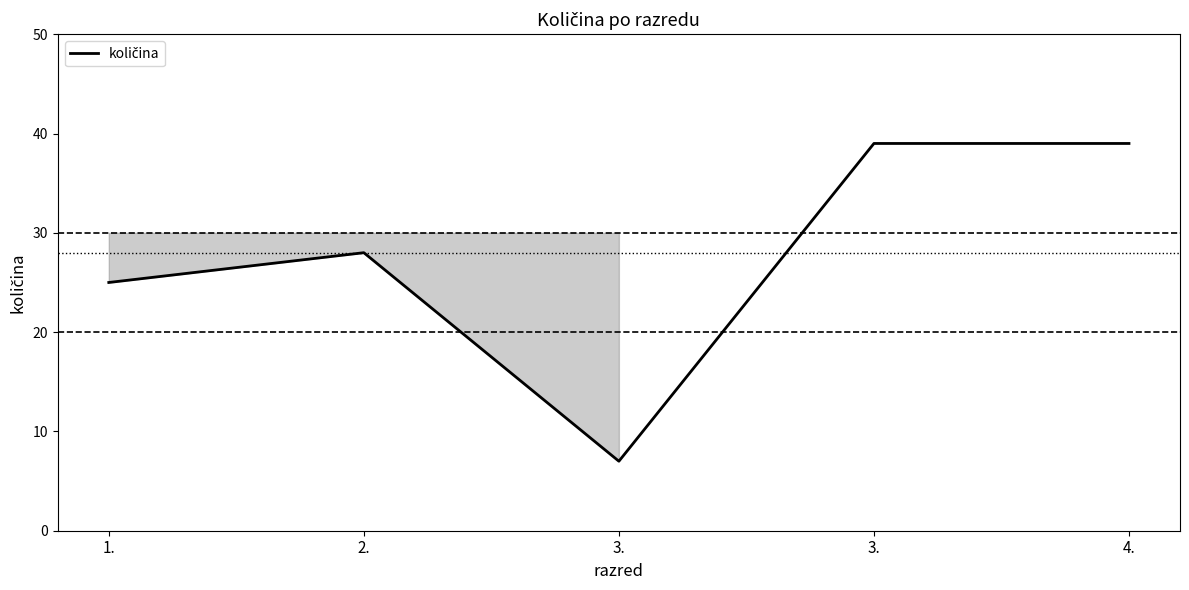

True or false: the data shows 53 at 4..

False